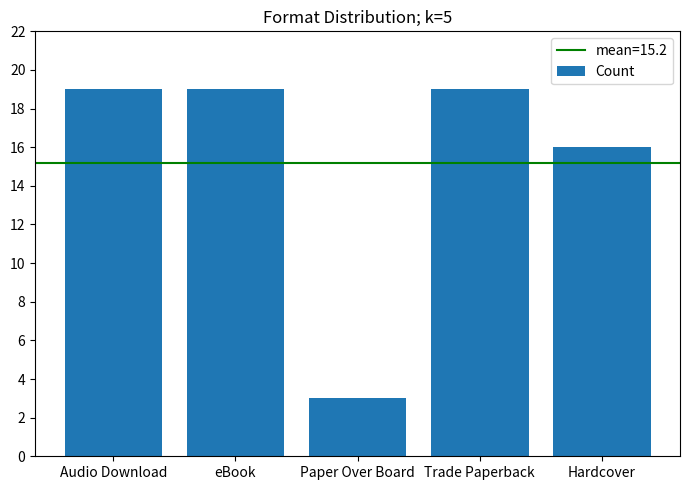

What value does the data have at Audio Download?

19